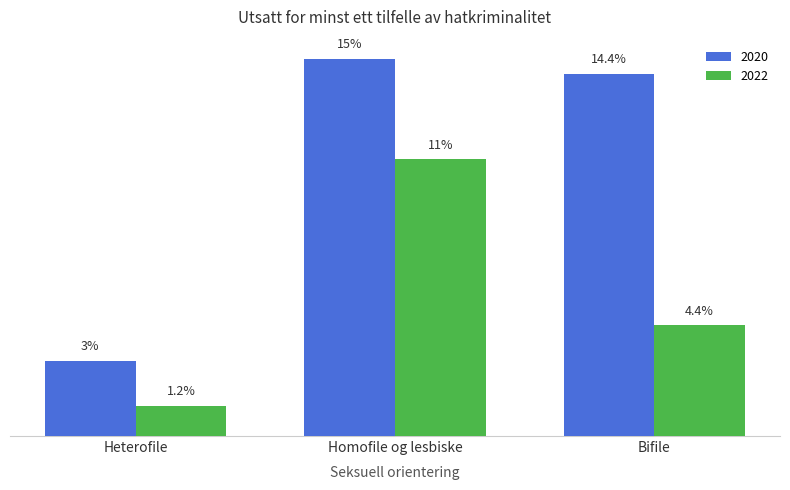

Are the bars grouped side by side (vs. stacked)?

Yes